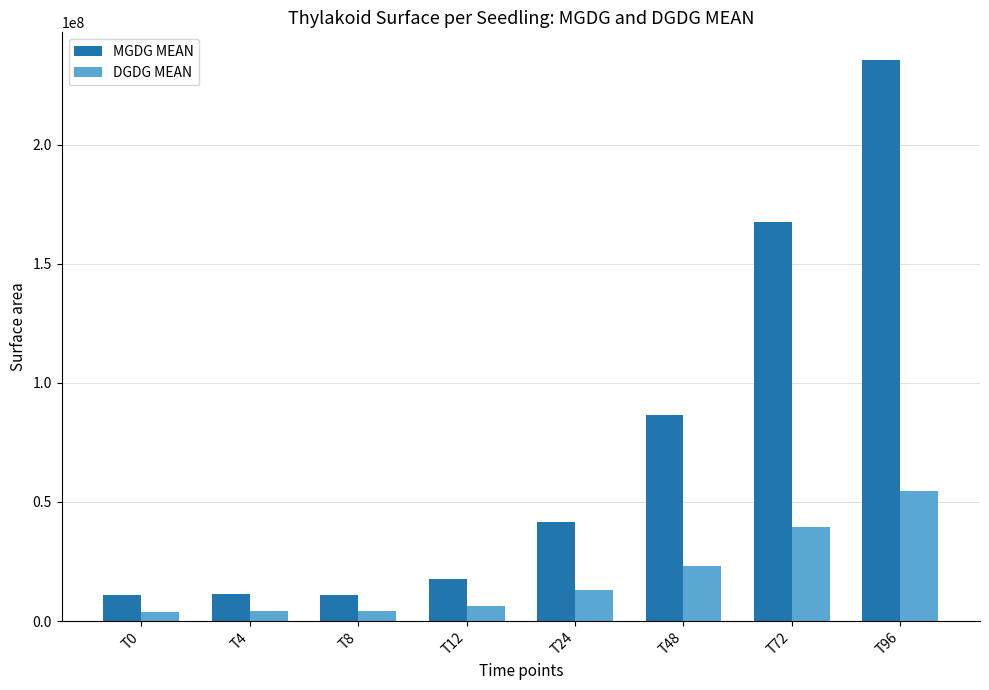

Are the bars horizontal?

No